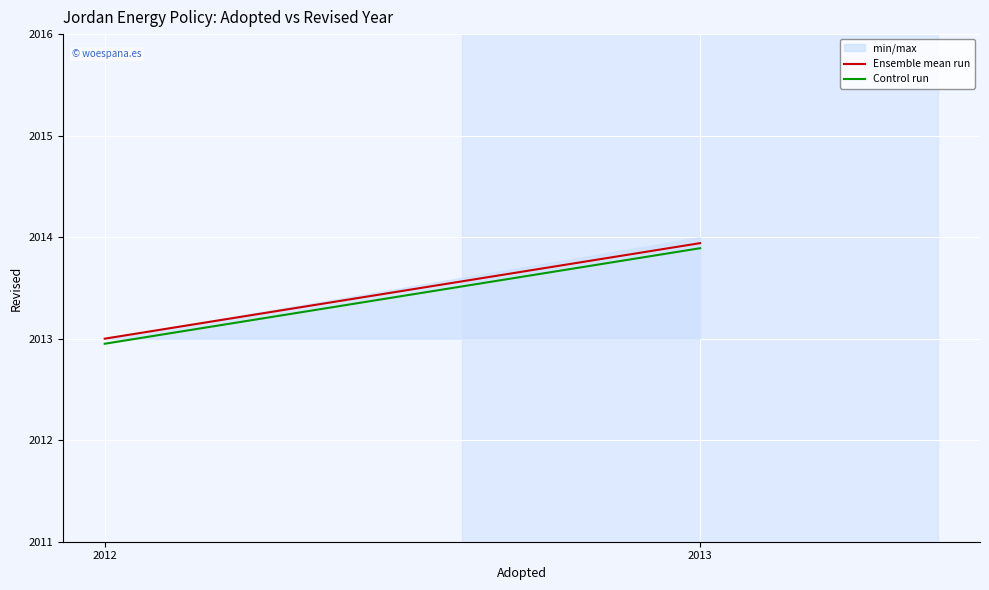

How many values in the Control run series are below 2013?

1